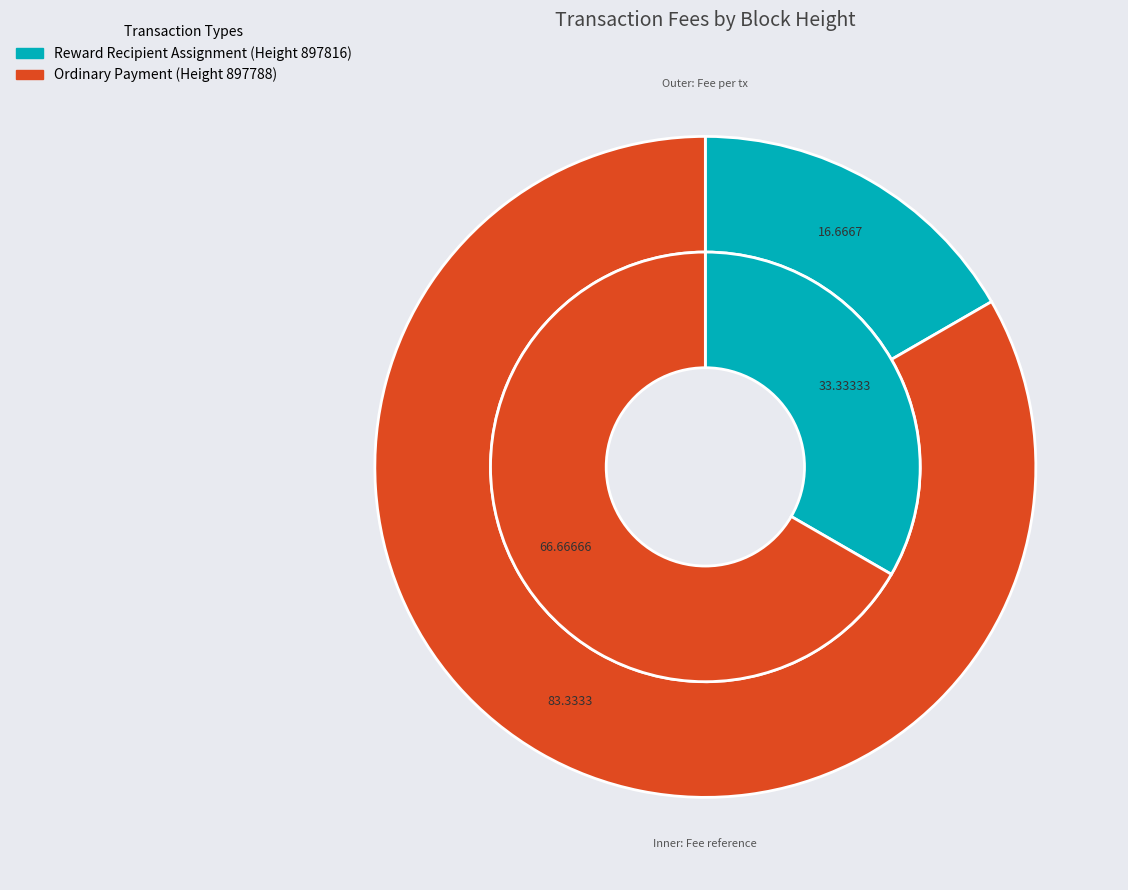

To the nearest percent, what is the combined percentage of 897788 and 897816?

100%